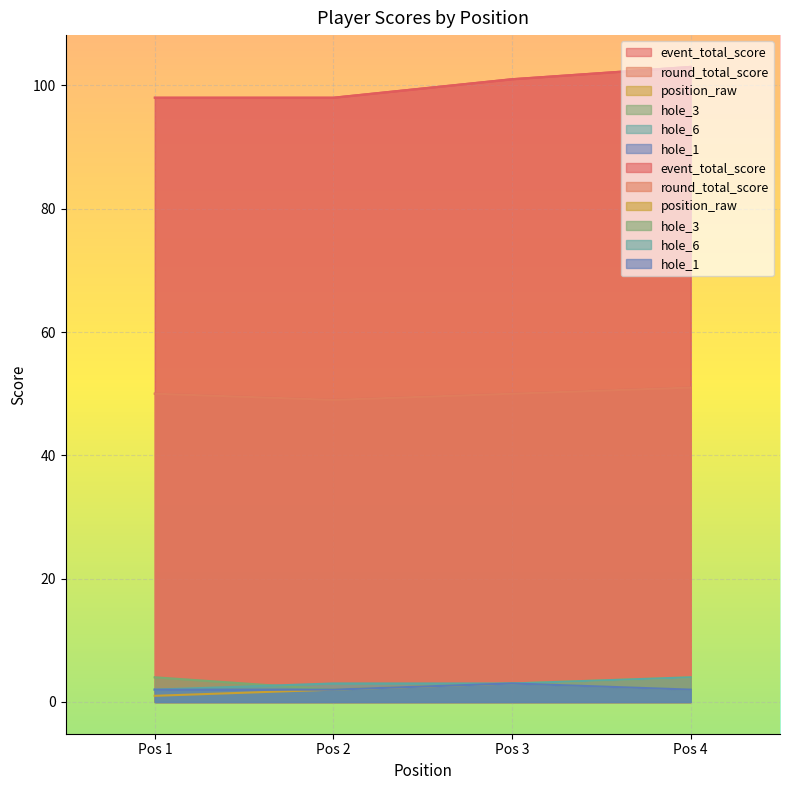

What is the value of the event_total_score point at the 3rd from the left?

101